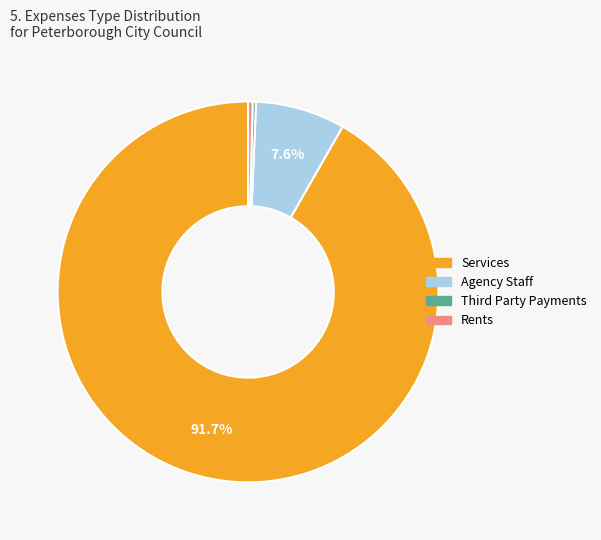

Does any single category account for the majority?

Yes